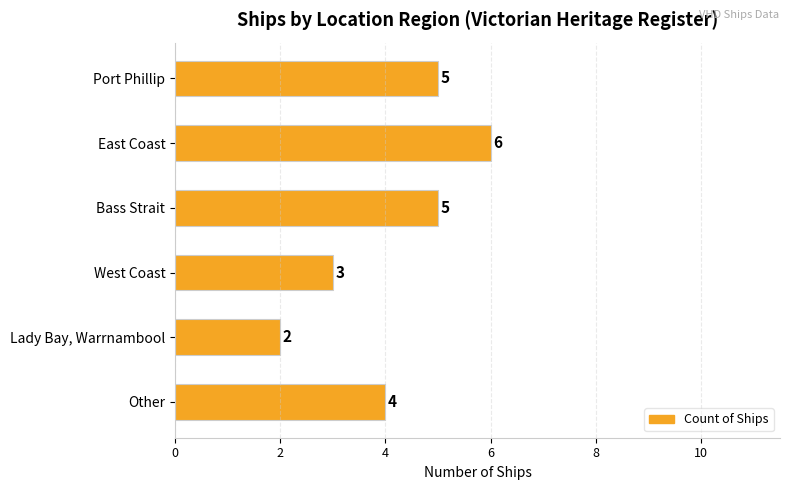

At which category does the chart reach its minimum across all series?

Lady Bay, Warrnambool